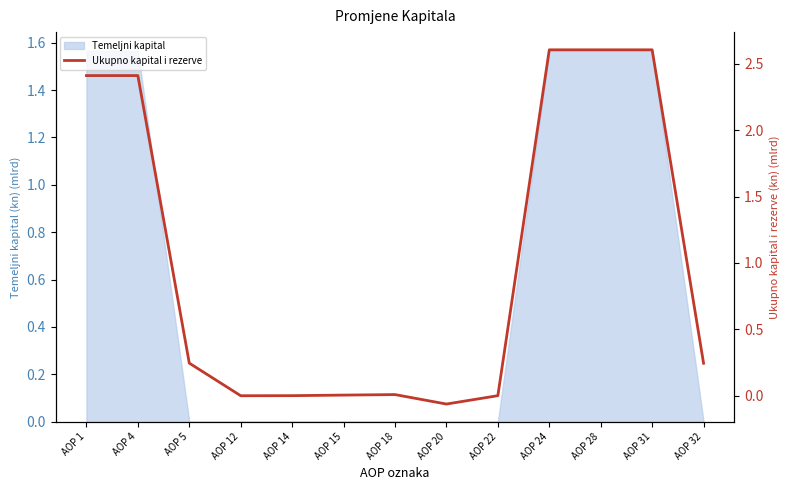

Between AOP 31 and AOP 4, which is larger?

AOP 31